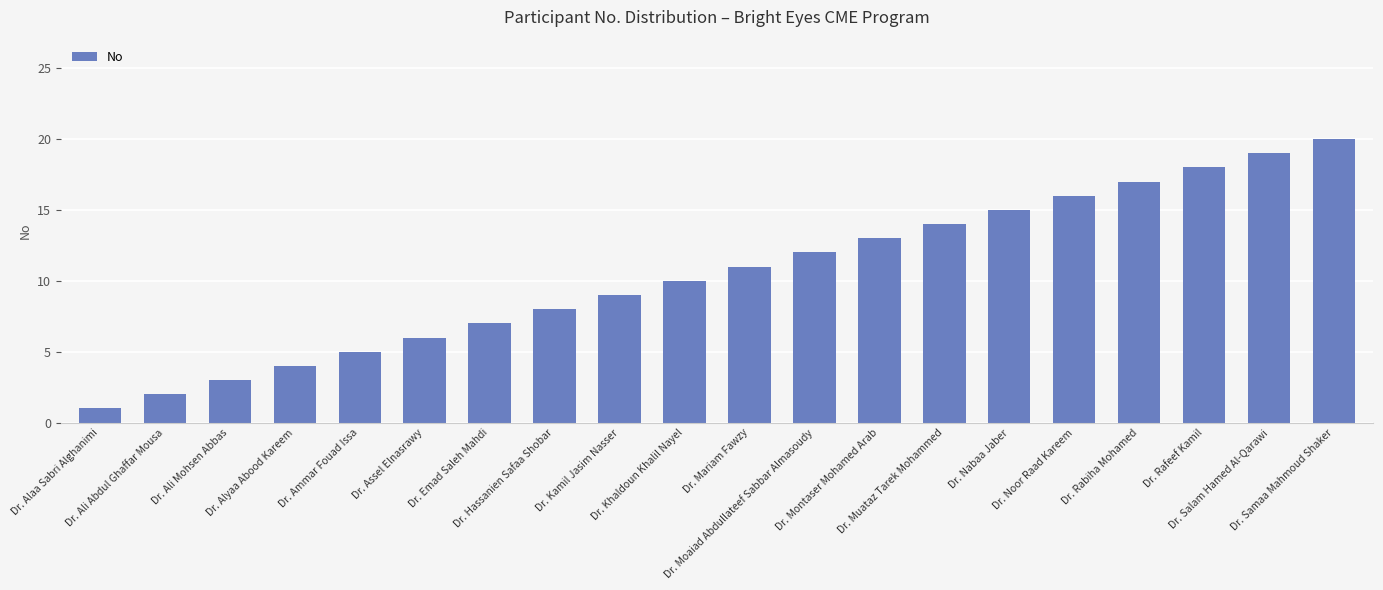

Reading left to right, transcribe all the data shown in this chart.

1	2	3	4	5	6	7	8	9	10	11	12	13	14	15	16	17	18	19	20